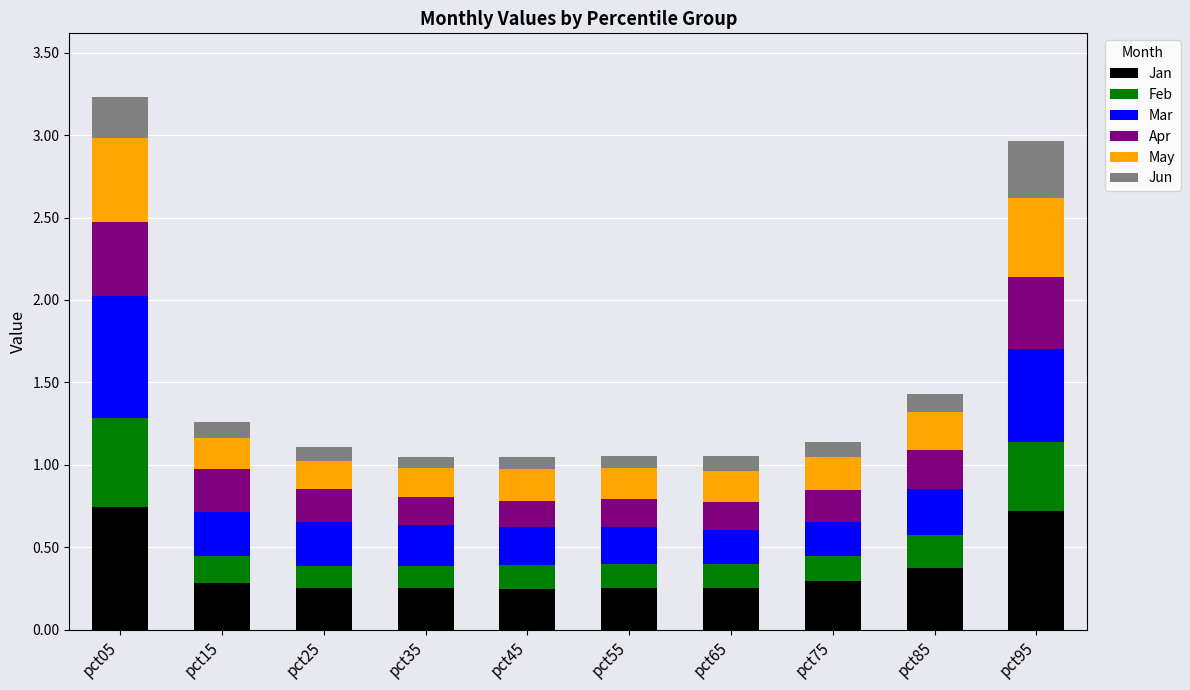

The value of Jan at pct05 is 0.7. True or false?

True